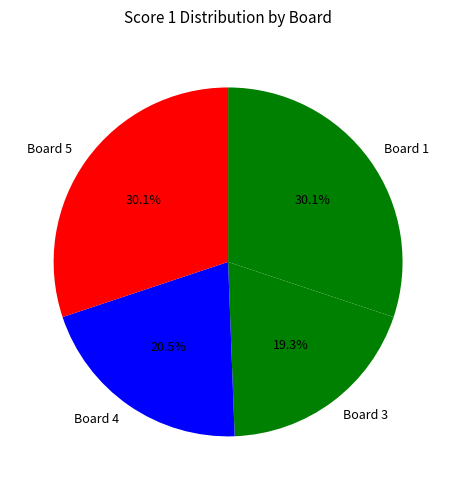

Approximately how many times larger is the value at Board 4 compared to Board 1?

0.7